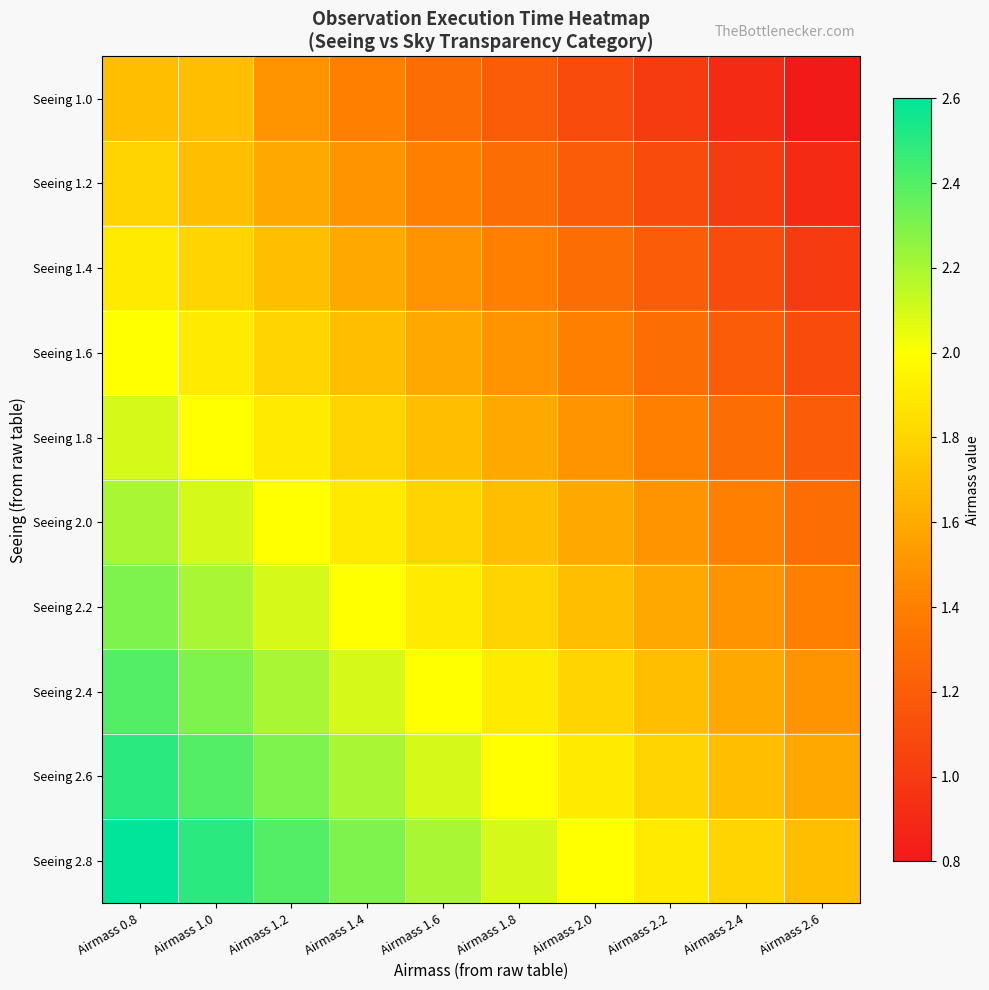

How many data points does each series have?

10